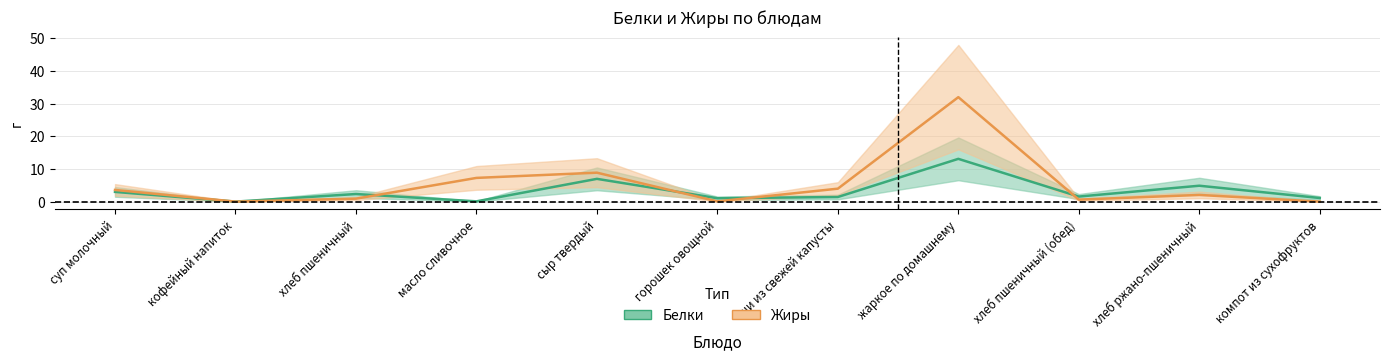

After their last crossing, which series has the higher values: Жиры or Белки?

Белки